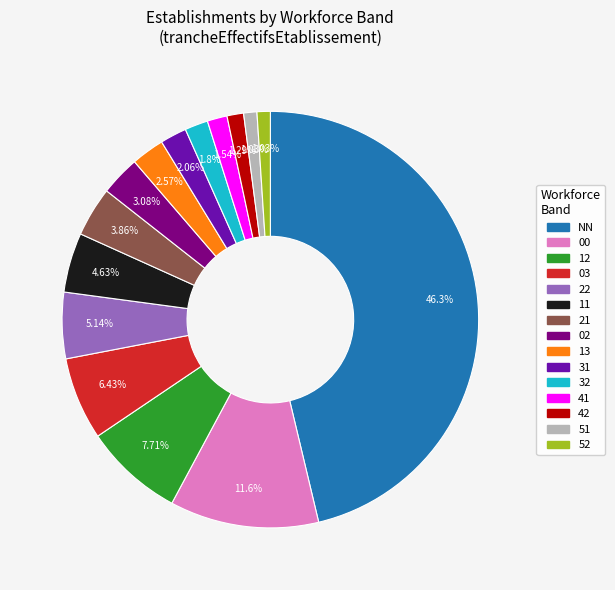

Between 02 and 31, which is larger?

02